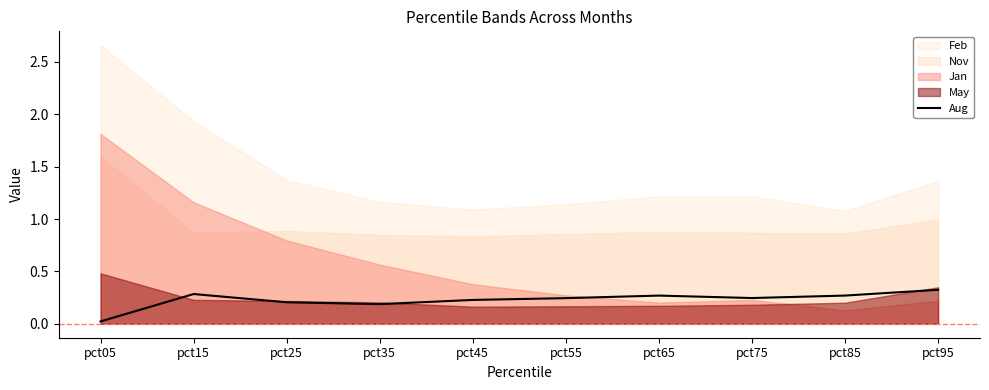

The value of Aug at pct25 is 0.0. True or false?

False